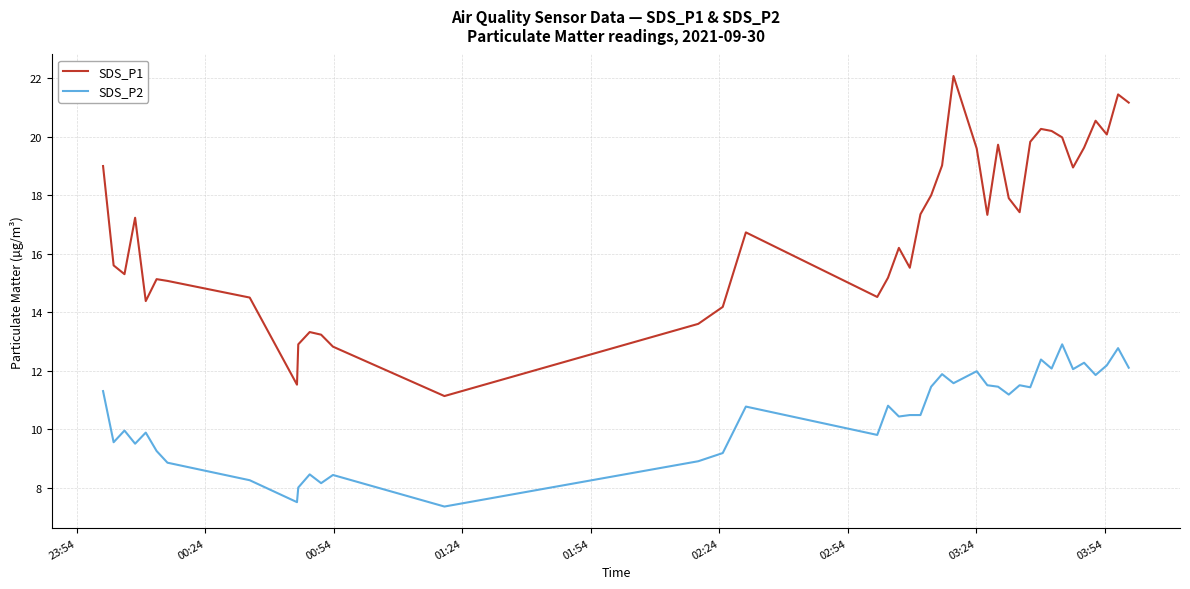

Which series has the widest spread of values?

SDS_P1